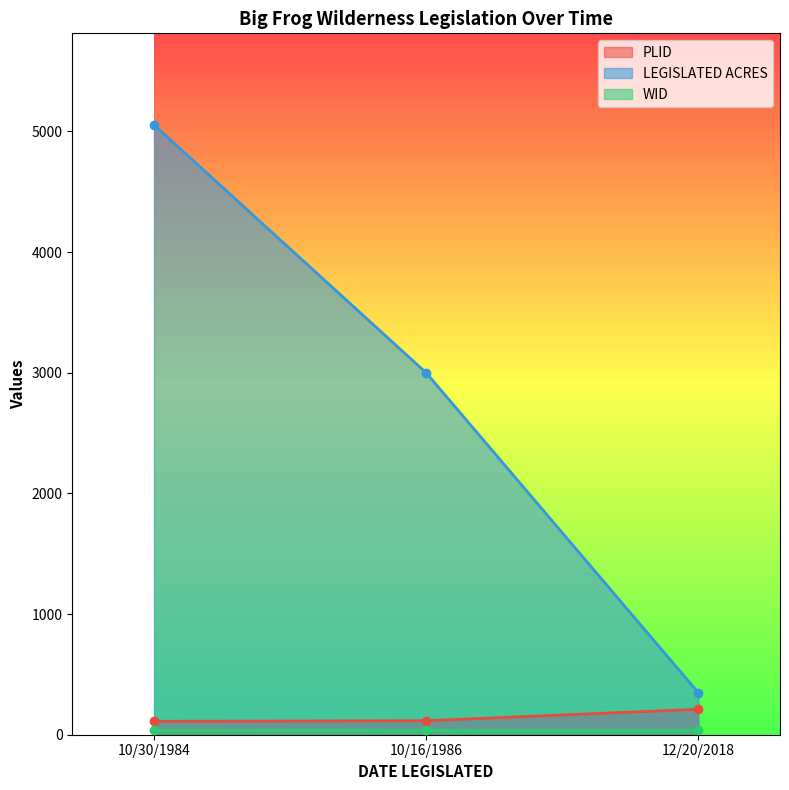

Between 10/30/1984 and 10/16/1986, which is larger?

10/16/1986